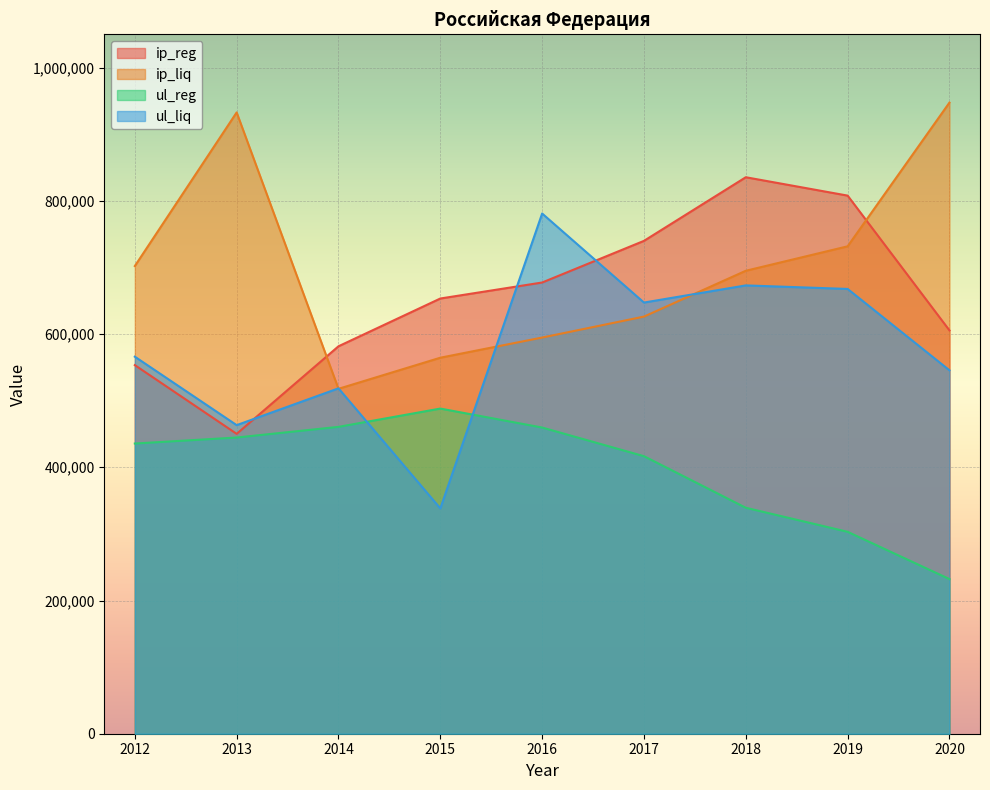

True or false: ip_reg has a value of 581672 at 2014.

True